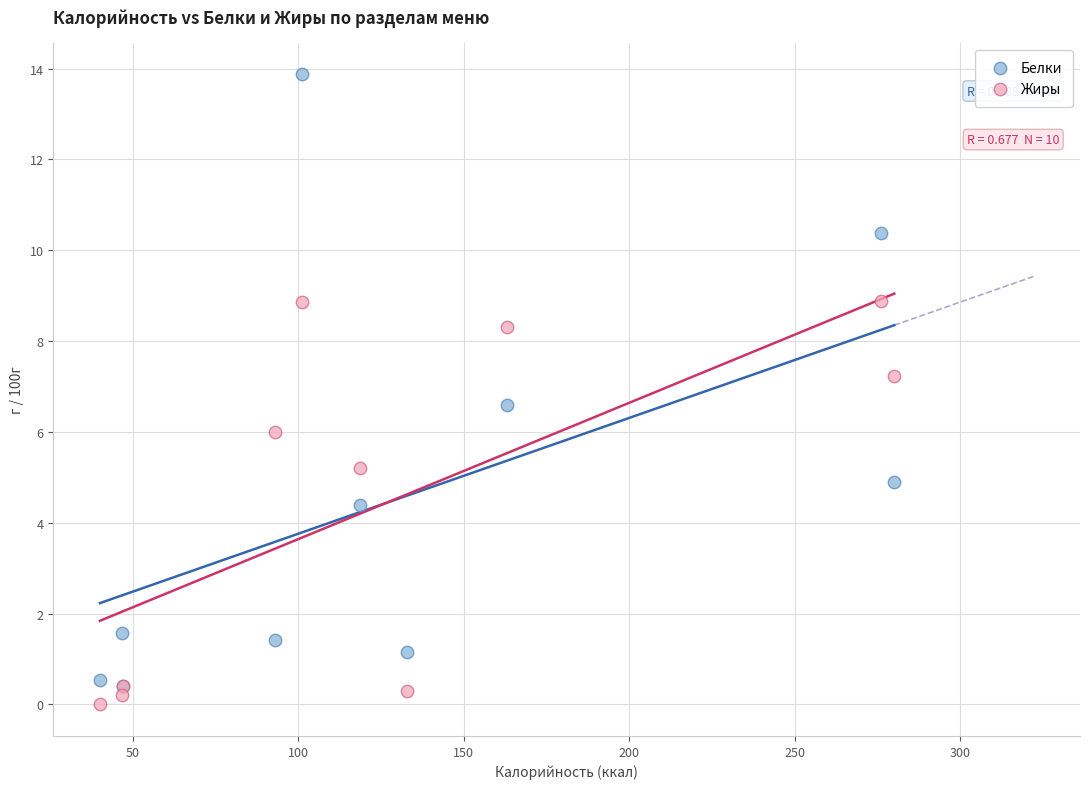

In the Белки series, what Y value is closest to 7?

6.6